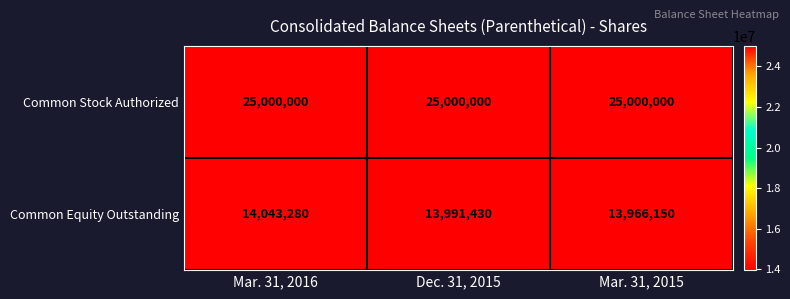

Reading right to left, what are all the values shown in this chart?

Common Stock Authorized: 25000000	25000000	25000000
Common Equity Outstanding: 13966150	13991430	14043280